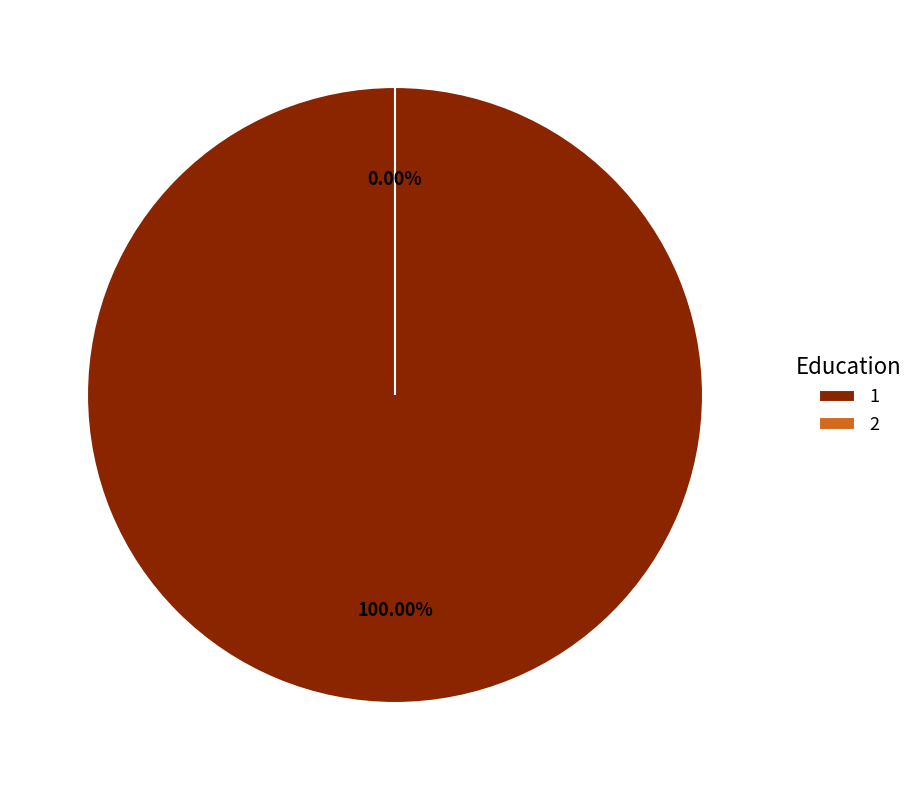

Count the number of slices in the pie.

2